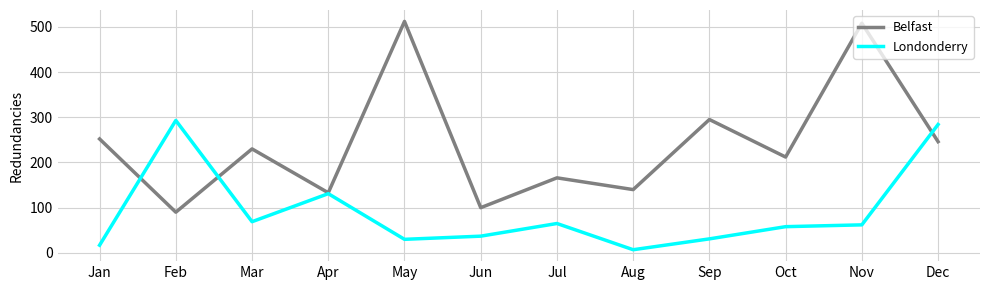

Rank the series by their maximum value, from highest to lowest.

Belfast, Londonderry